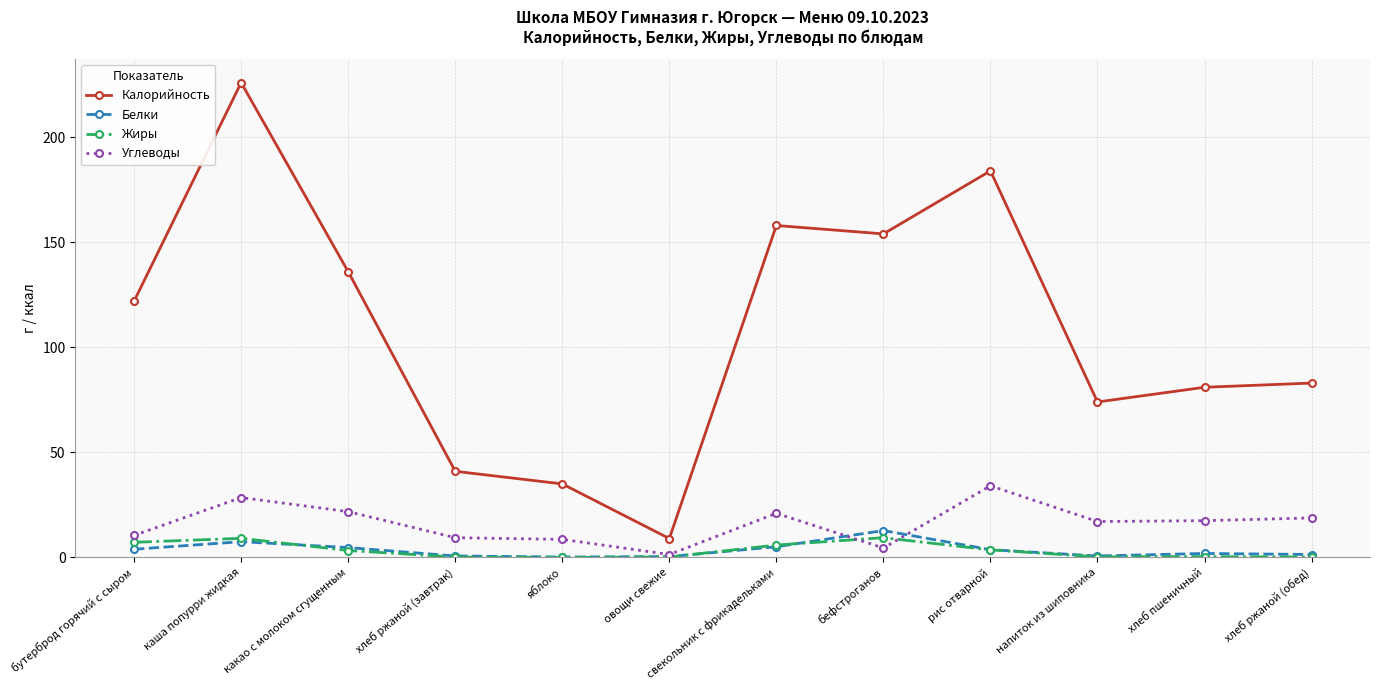

How many values in the Калорийность series are below 122?

6